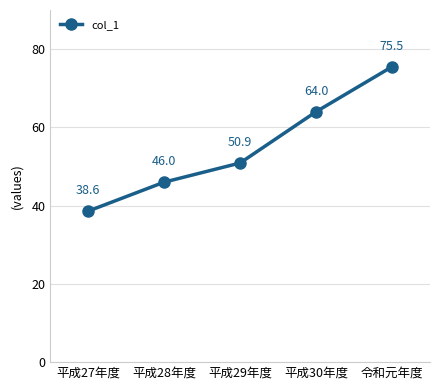

What is the change in value from 平成27年度 to 平成30年度?

+25.4